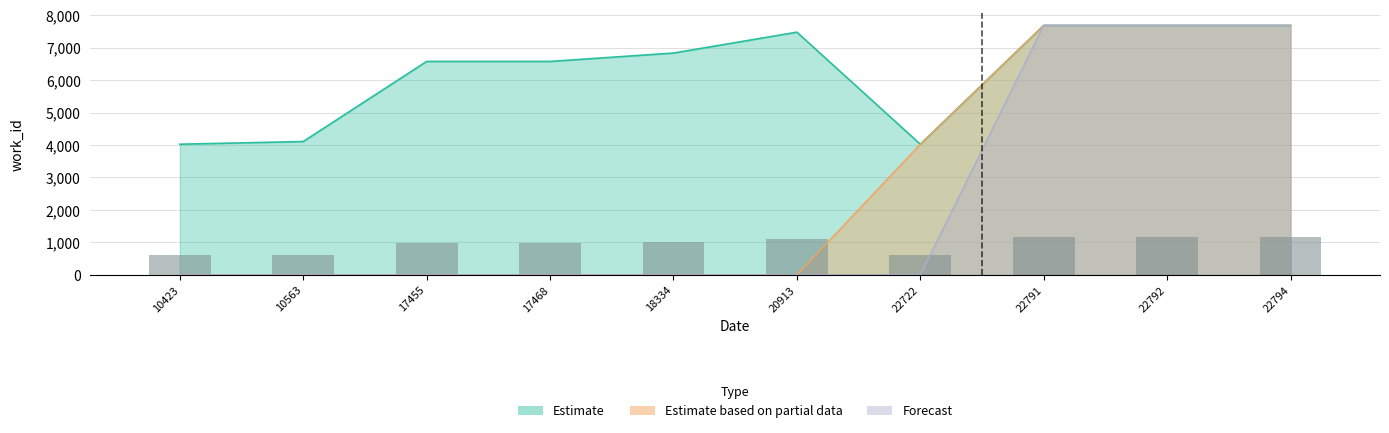

Between 17468 and 22722, which series saw the biggest shift?

Estimate based on partial data